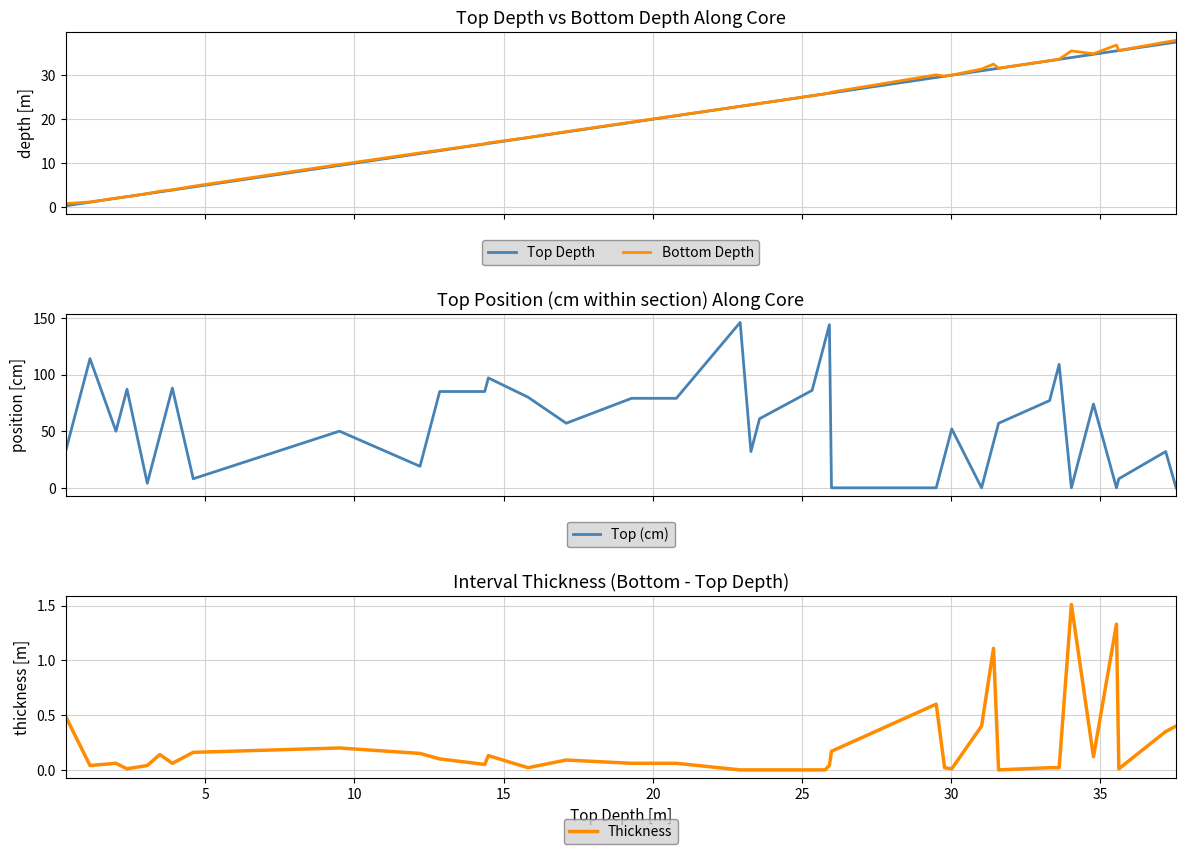

What is the difference between the maximum and minimum values in the Top (cm) series?

146